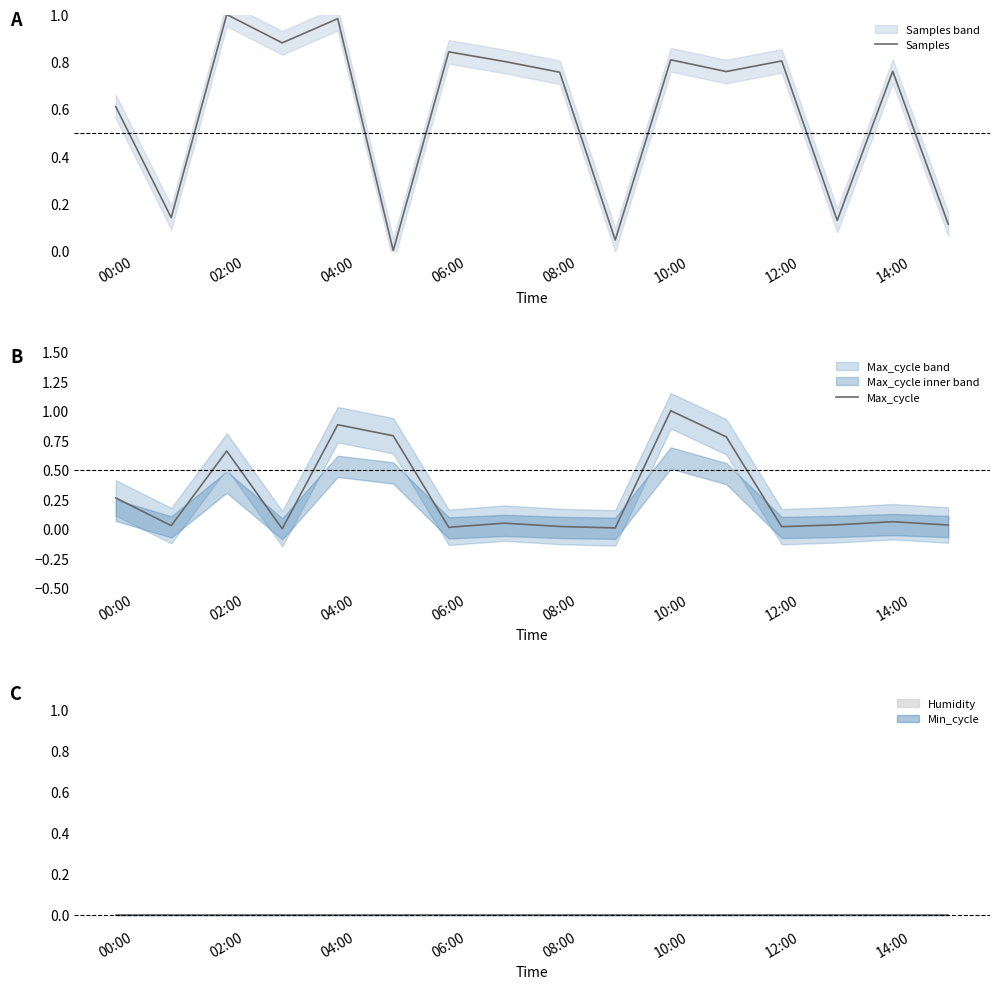

How many interior local valleys does the Max_cycle series have?

5